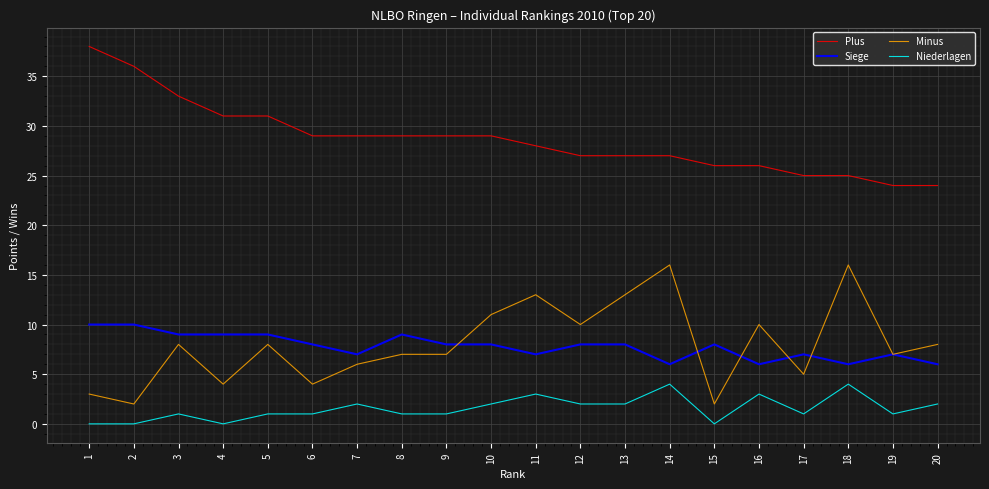

What is the spread (max minus min) of values at 18?

21